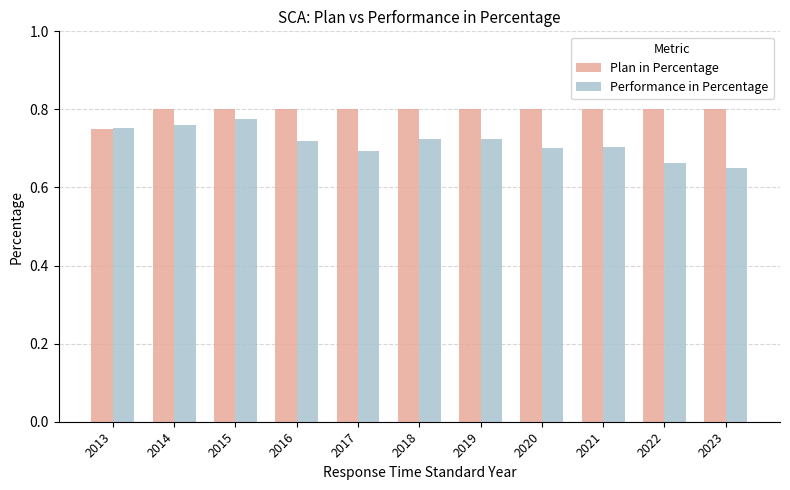

What is the difference between the highest and lowest values at 2020?

0.1